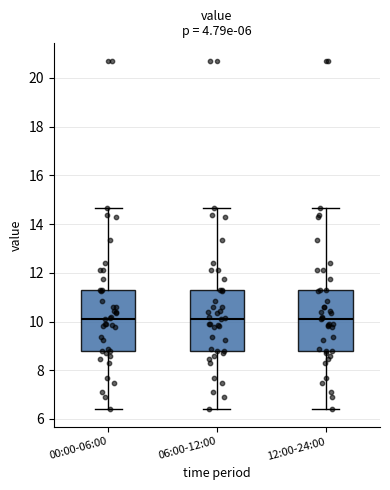

Where does the lower whisker of the box for 06:00-12:00 end on the y-axis? The values are not printed on the chart, so give them approximately, as read against the axis.

6.4